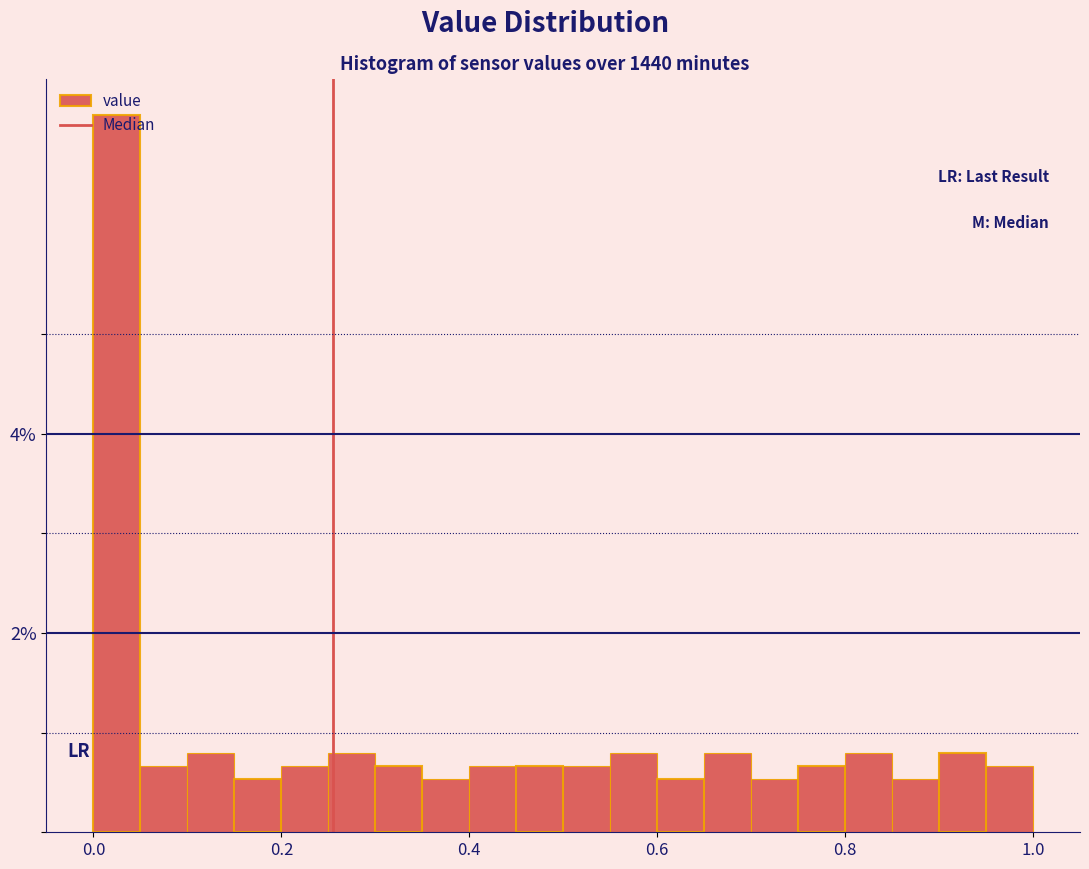

Around what value on the x-axis is the tallest bar? Give the approximate position of its centre, as read against the axis.

0.02